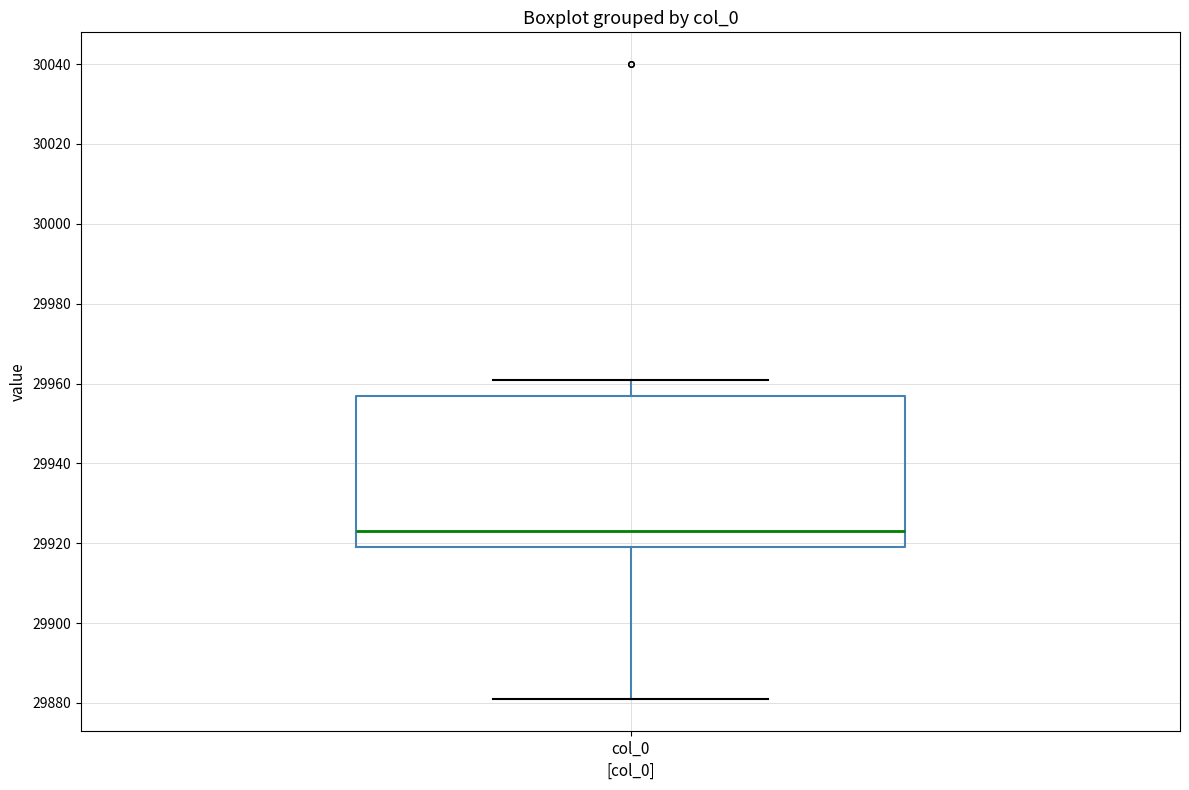

Transcribe this box plot: give where the median line is, the range the box spans, and where the two whiskers end, as read against the y-axis. The values are not printed on the chart, so give them approximately, as read against the axis.

median 29924, box 29920 to 29958, whiskers 29882 to 29962